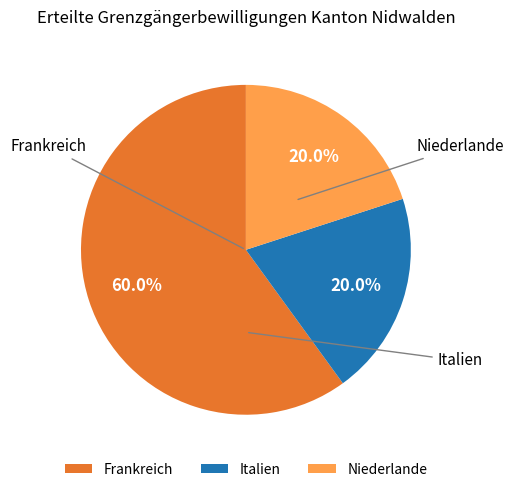

How many slices are in this pie chart?

3